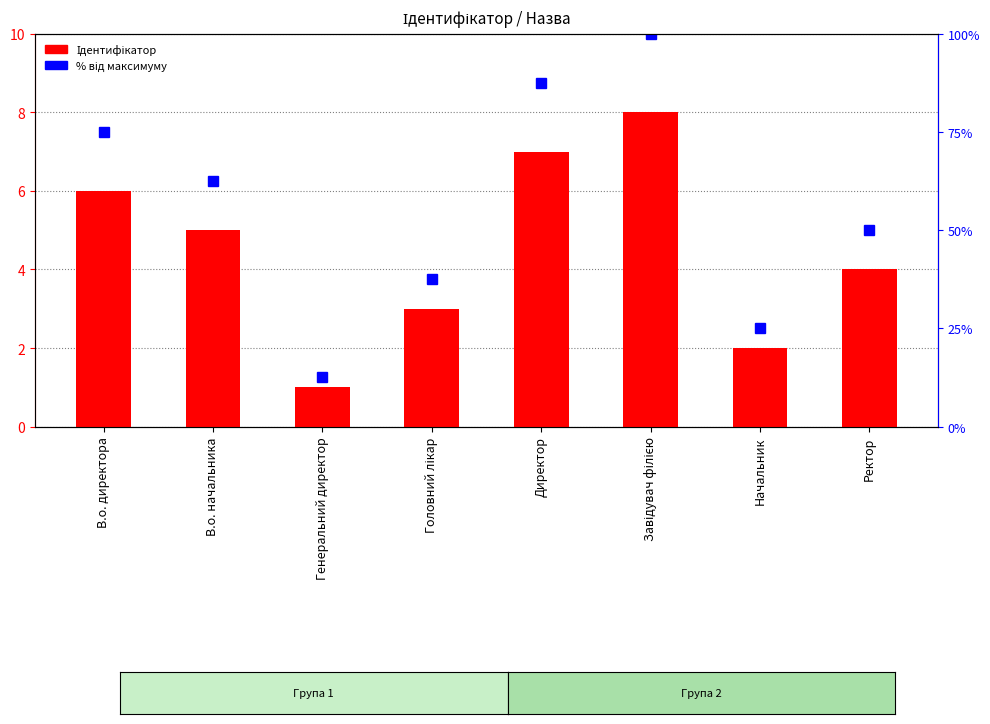

What is the label of the 8th bar from the left?

Ректор